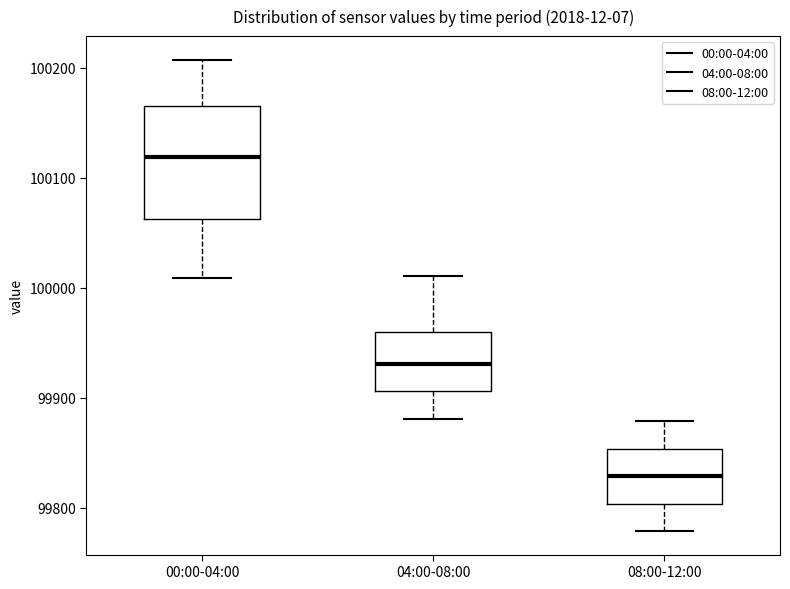

Reading left to right, read every box against the y-axis: the position of its median line, the range the box covers, and the ends of its whiskers. The values are not printed on the chart, so give them approximately, as read against the axis.

00:00-04:00: median 100120, box 100060 to 100170, whiskers 100010 to 100210
04:00-08:00: median 99930, box 99910 to 99960, whiskers 99880 to 100010
08:00-12:00: median 99830, box 99800 to 99850, whiskers 99780 to 99880